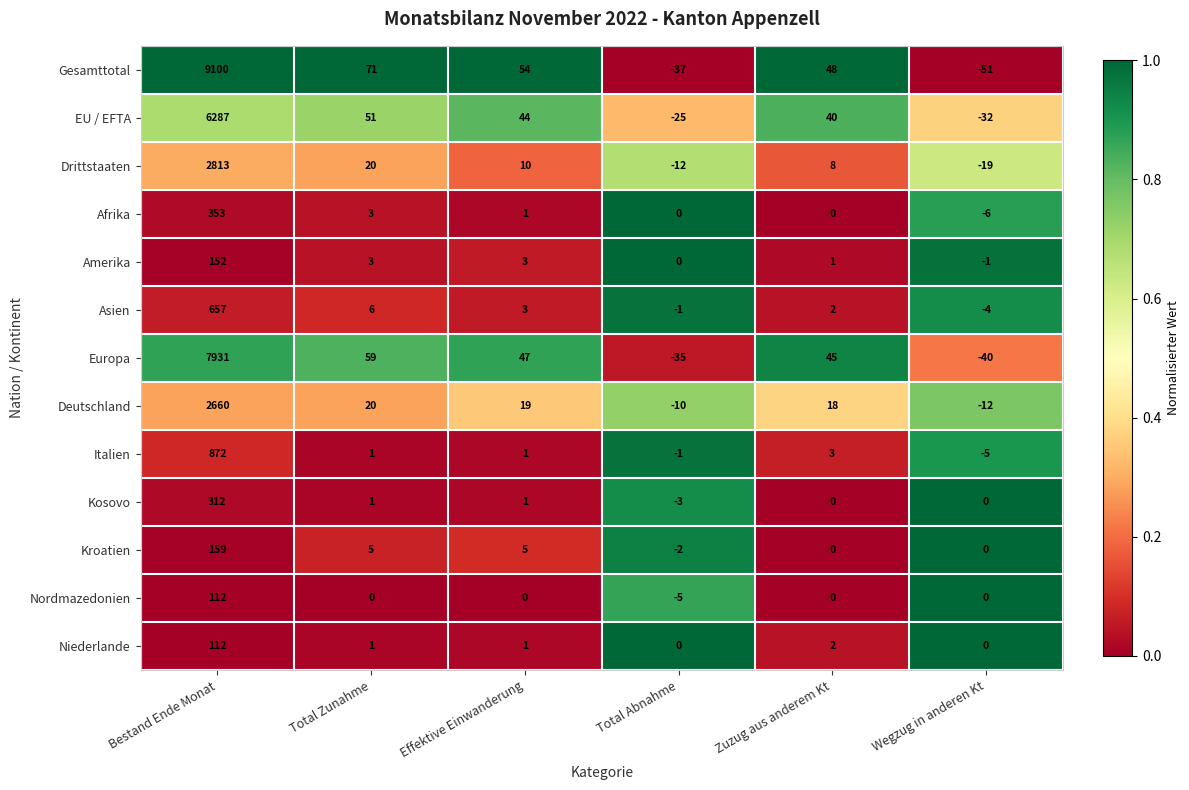

What is the smallest value displayed?

-51